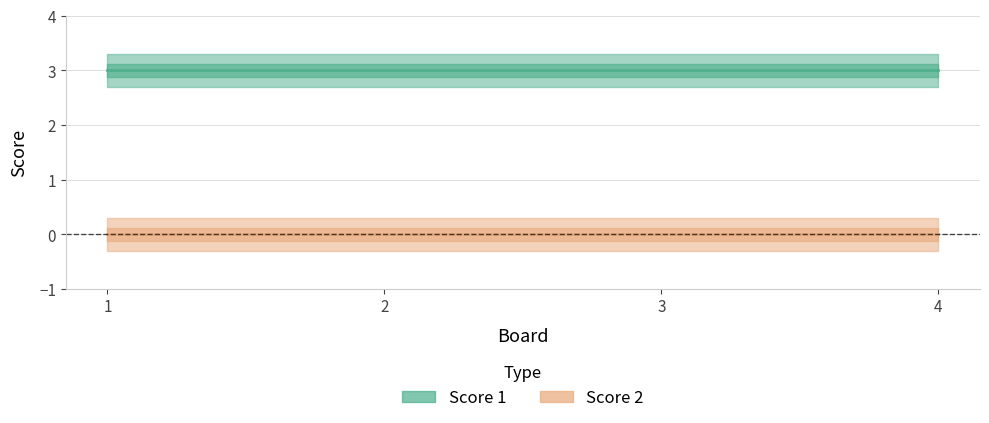

The Score 1 series shows 3 at 2. True or false?

True